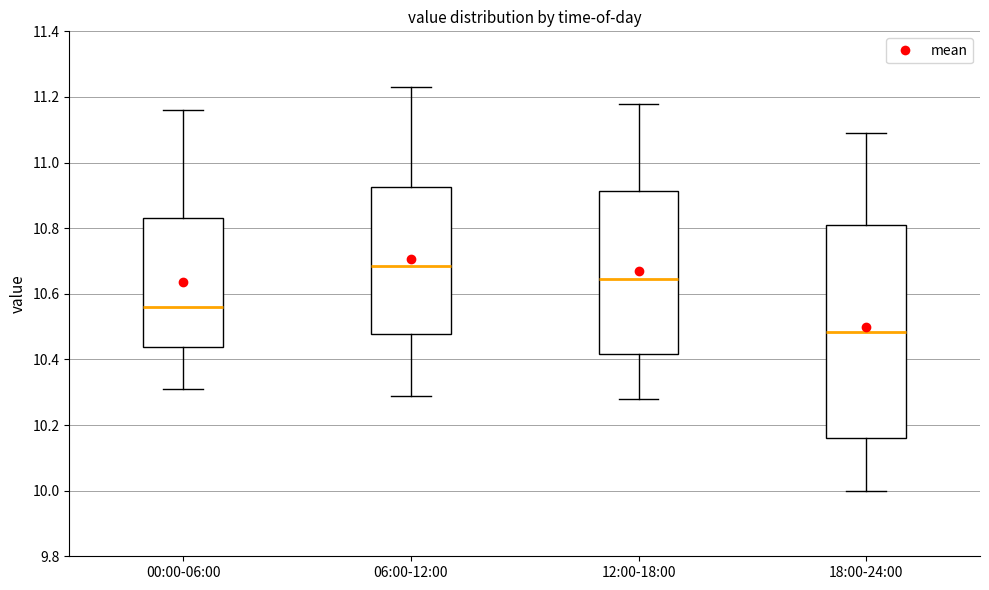

Where is the lower edge of the box for 06:00-12:00 on the y-axis? The values are not printed on the chart, so give them approximately, as read against the axis.

10.48